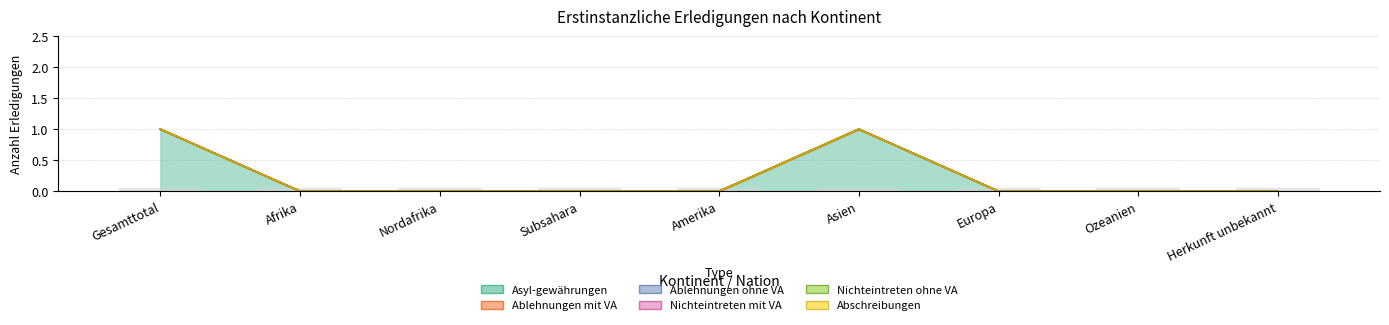

How many bars are there in each group?

6